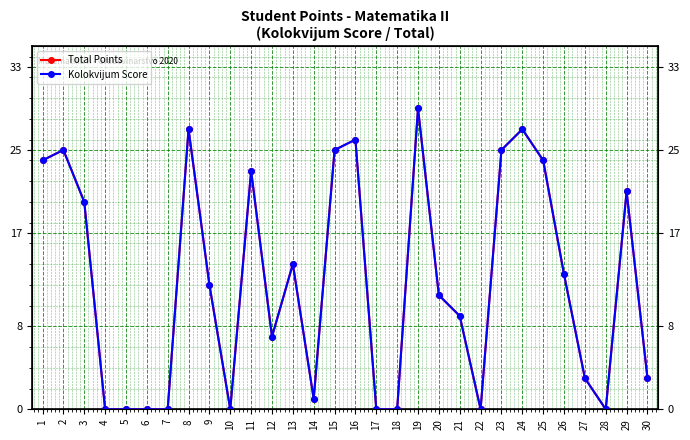

How many lines are shown in the chart?

2